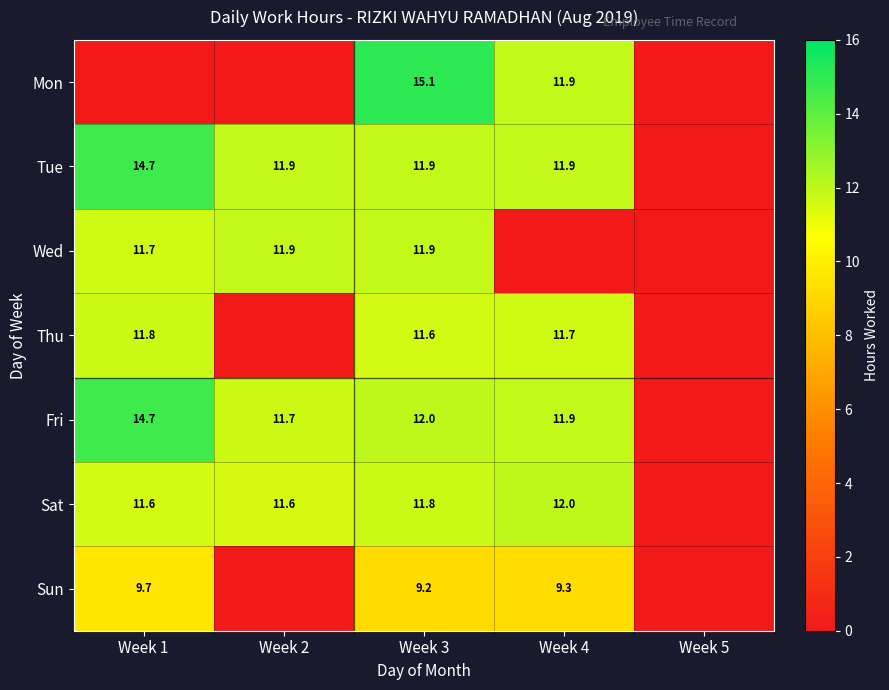

Is the value of Thu at Week 1 greater than the value of Sat at Week 2?

Yes